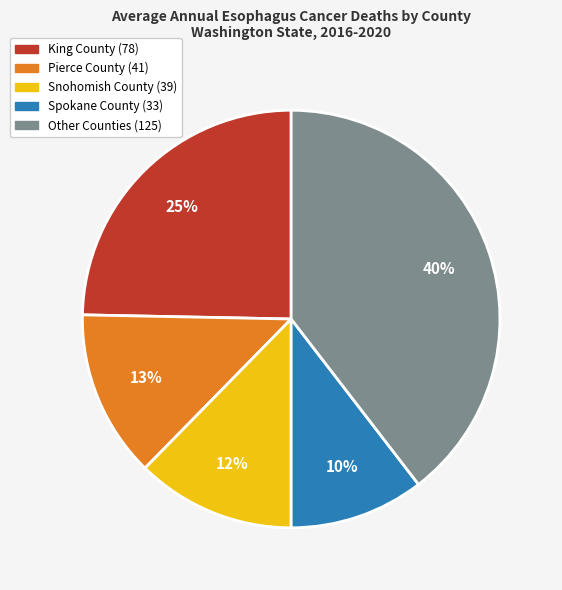

To the nearest percent, what is the average slice percentage?

20%